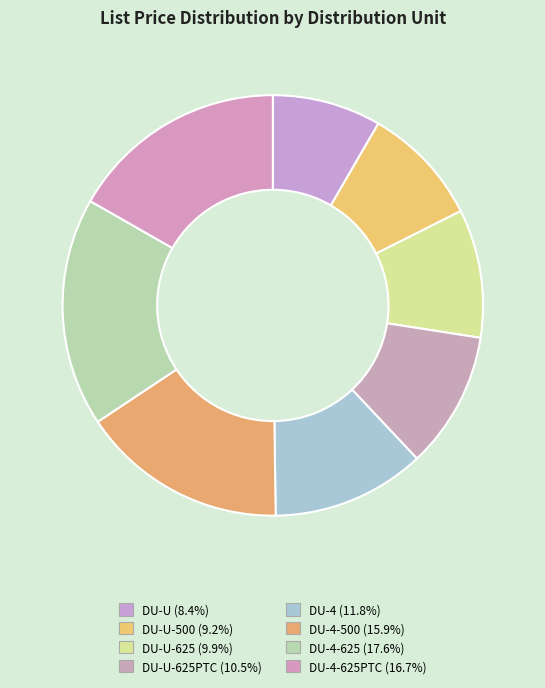

How many slices are in this pie chart?

8